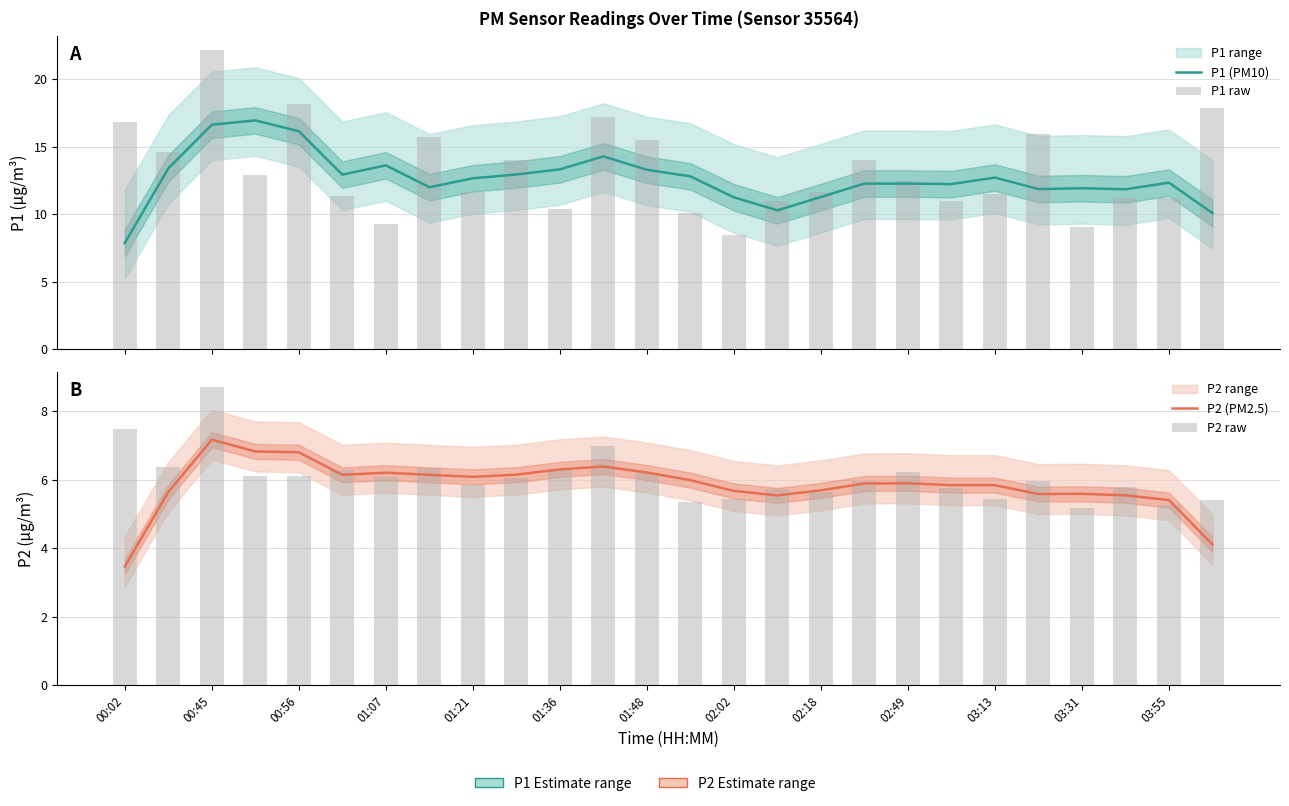

True or false: P1 (PM10) has a value of 12.3 at 03:55.

True